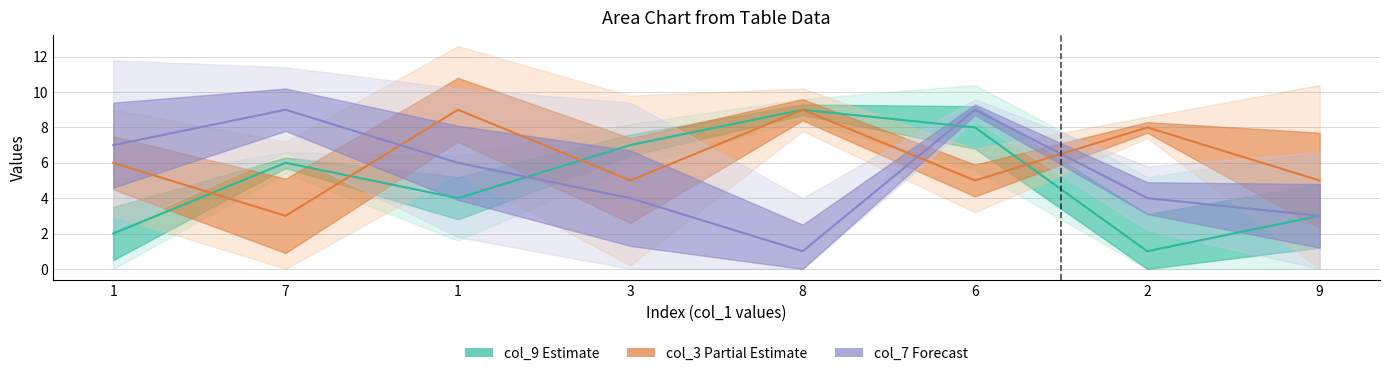

What is the value of the col_7 point at the 2nd from the left?

9